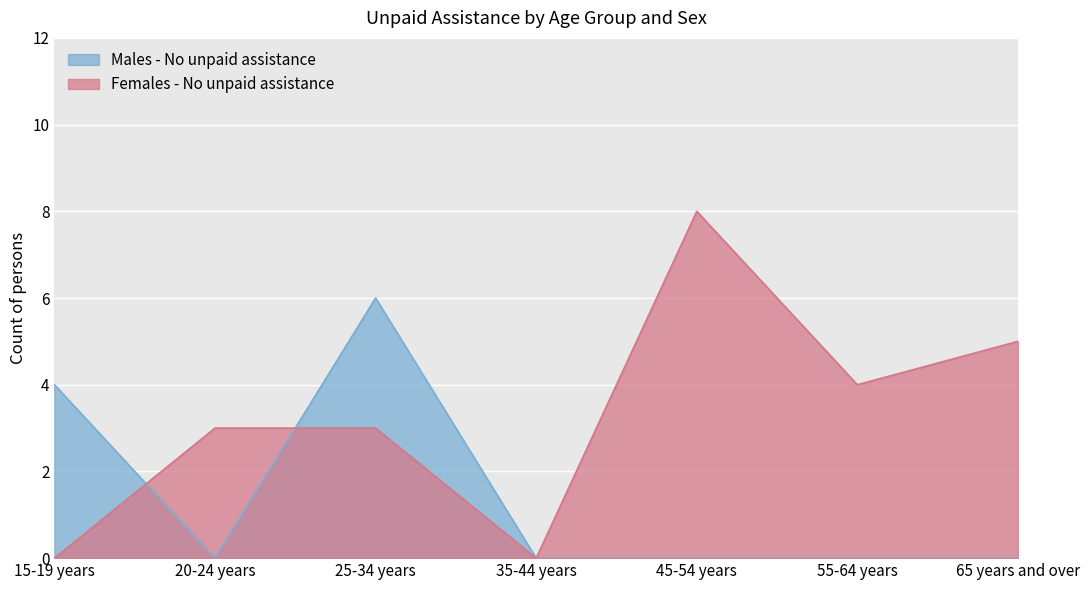

What is the difference between the highest and lowest values at 15-19 years?

4